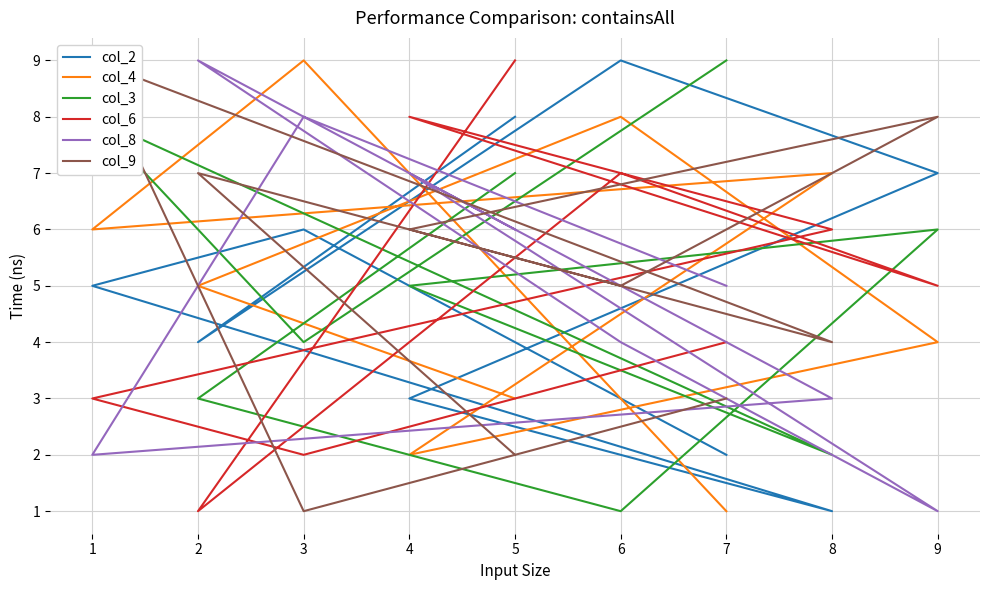

Between 7 and 6, which is larger?

6